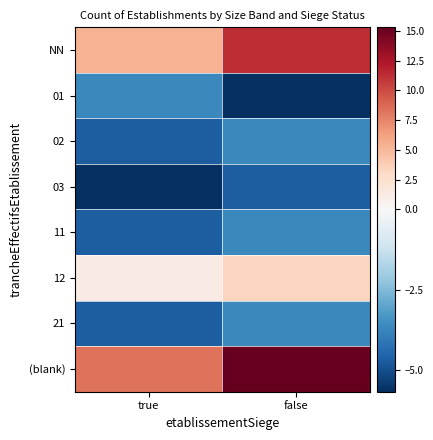

Reading left to right, list all the values displayed in this chart.

NN: true=5.3	false=11.3
01: true=-3.7	false=-5.7
02: true=-4.7	false=-3.7
03: true=-5.7	false=-4.7
11: true=-4.7	false=-3.7
12: true=1.3	false=3.3
21: true=-4.7	false=-3.7
(blank): true=8.3	false=15.3